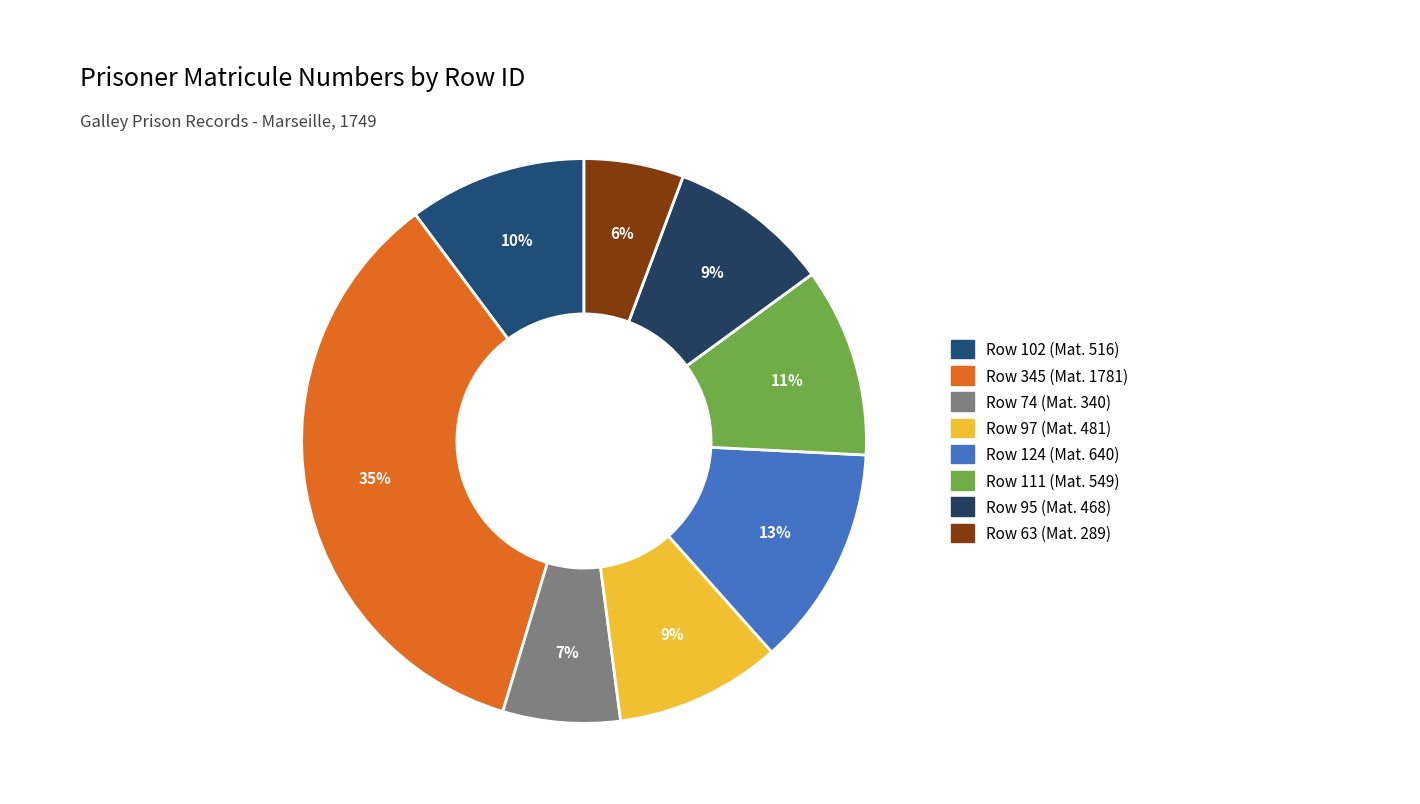

How many segments does this pie chart have?

8